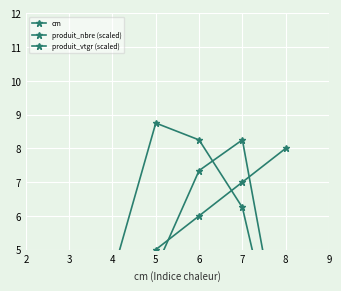

True or false: produit_vtgr (scaled) has a value of 12.1 at 6.

False